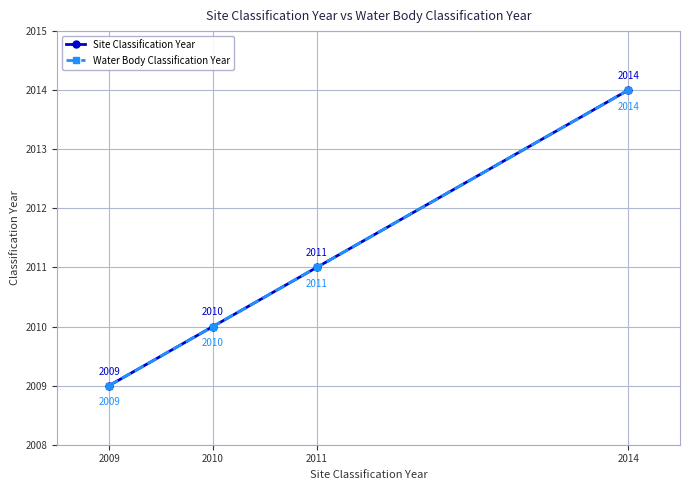

Reading left to right, extract all data points from this chart.

Site Classification Year: 2009	2010	2011	2014
Water Body Classification Year: 2009	2010	2011	2014